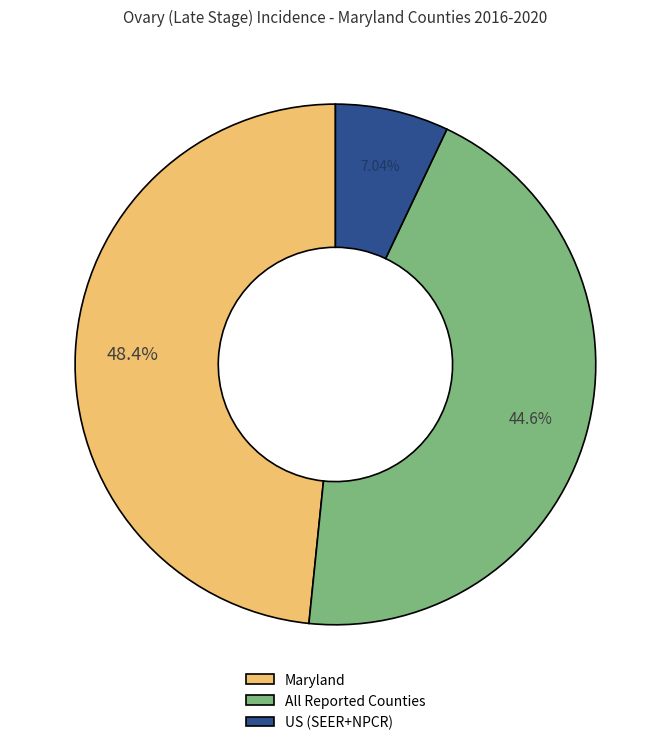

Is there any slice that represents more than half of the pie?

No